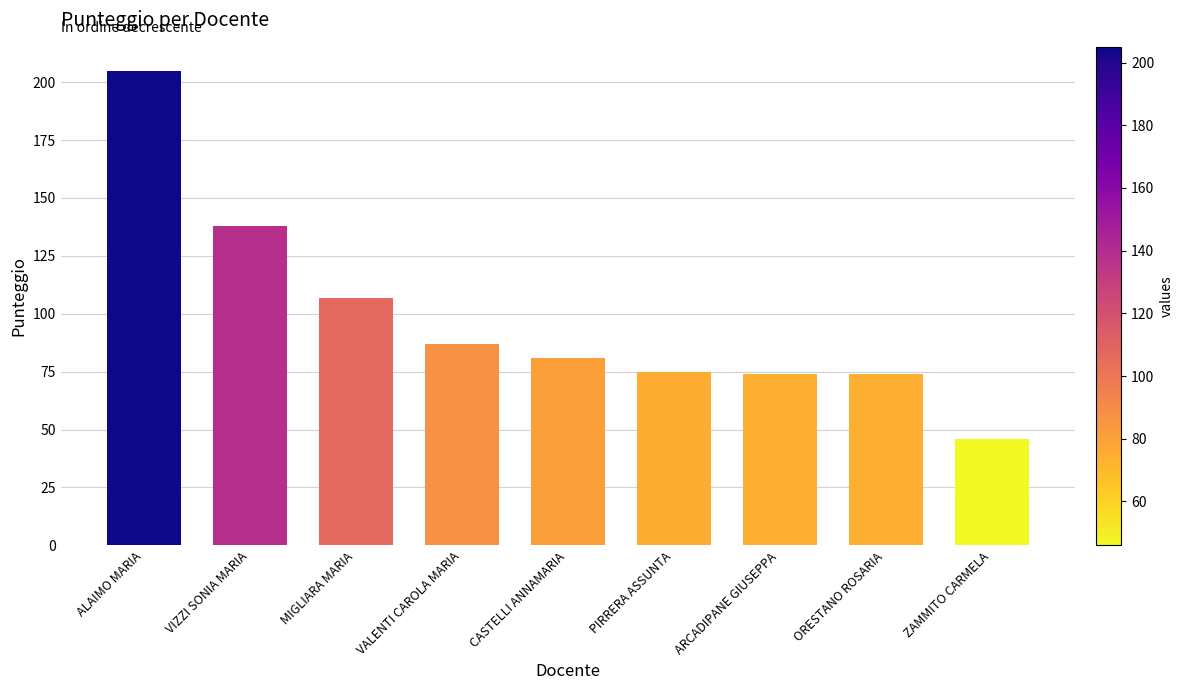

Which category has the lowest value across all series?

ZAMMITO CARMELA